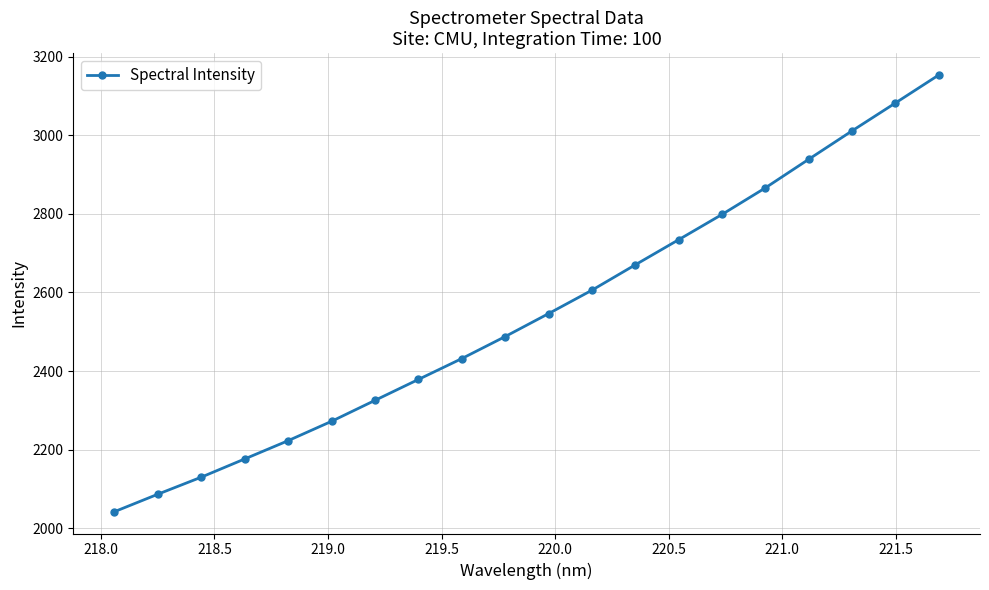

What is the difference between the second highest and minimum values?

1039.6